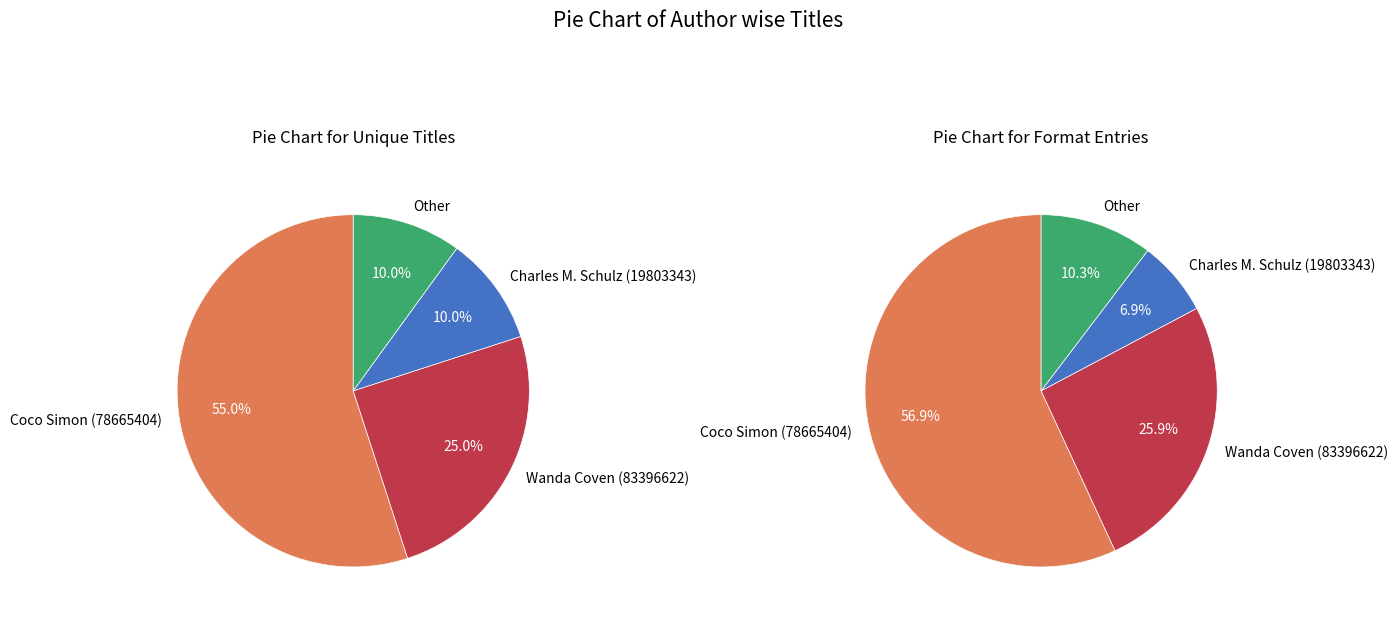

How many segments does this pie chart have?

4